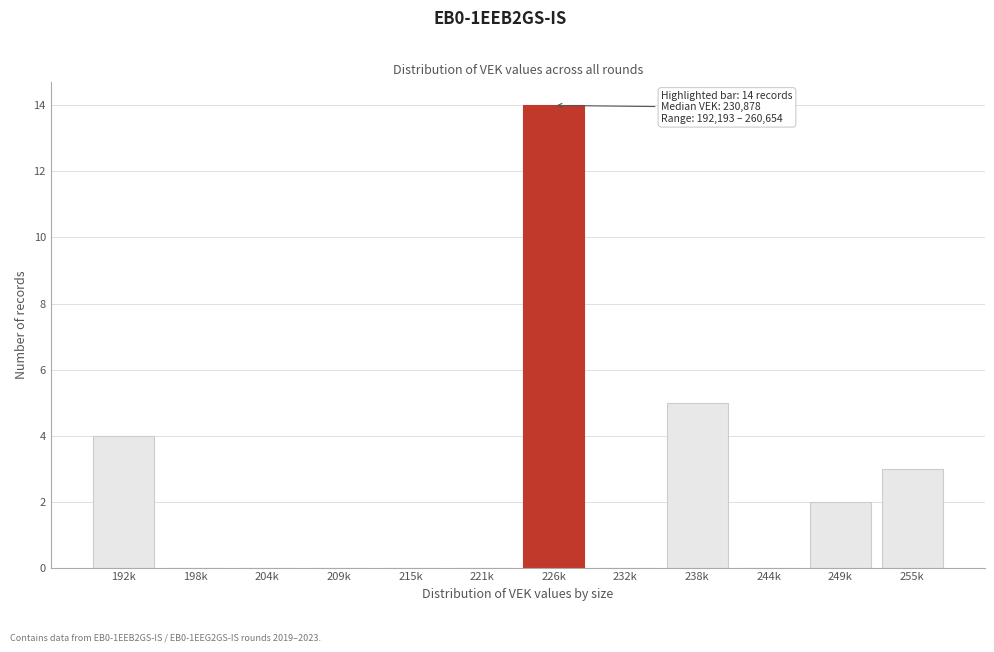

Reading left to right, transcribe all the data shown in this chart.

192k=4	198k=0	204k=0	209k=0	215k=0	221k=0	226k=14	232k=0	238k=5	244k=0	249k=2	255k=3